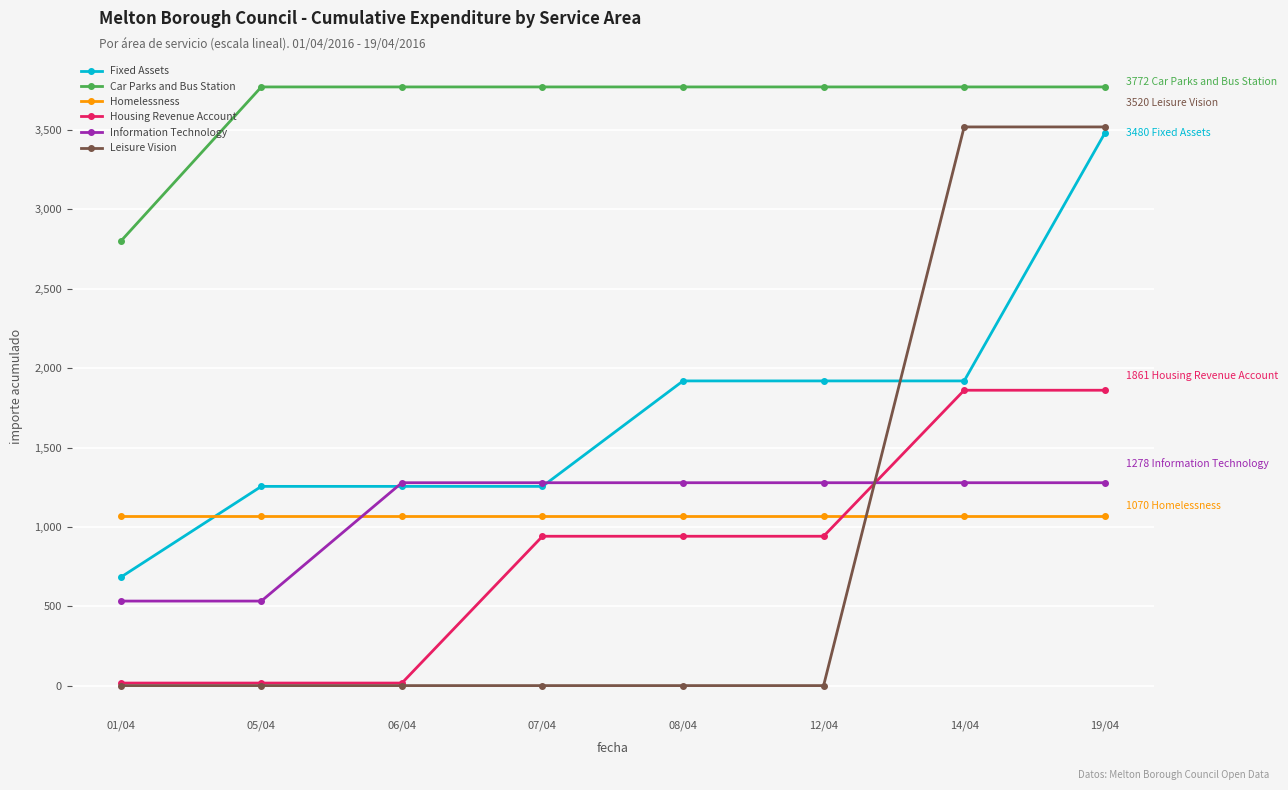

True or false: Homelessness has a value of 1070.0 at 06/04.

True